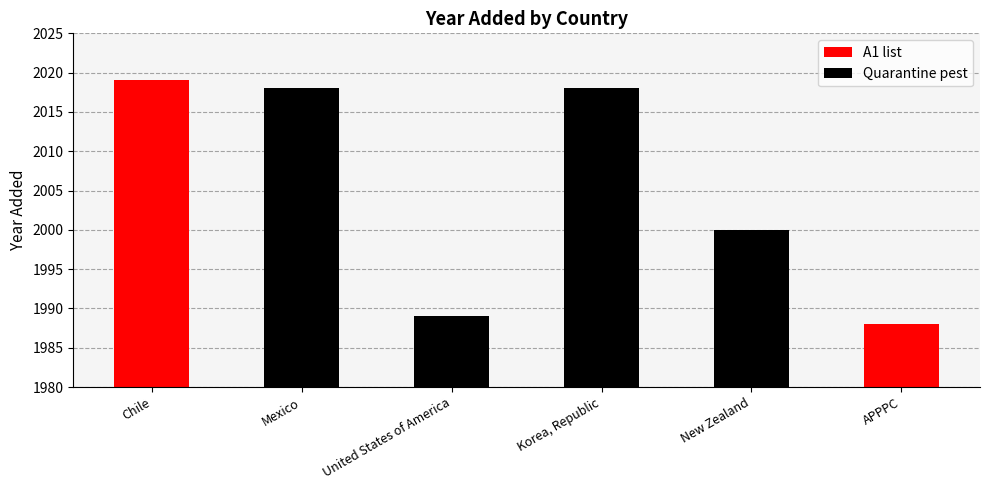

At which label does the data first exceed 2018?

Chile